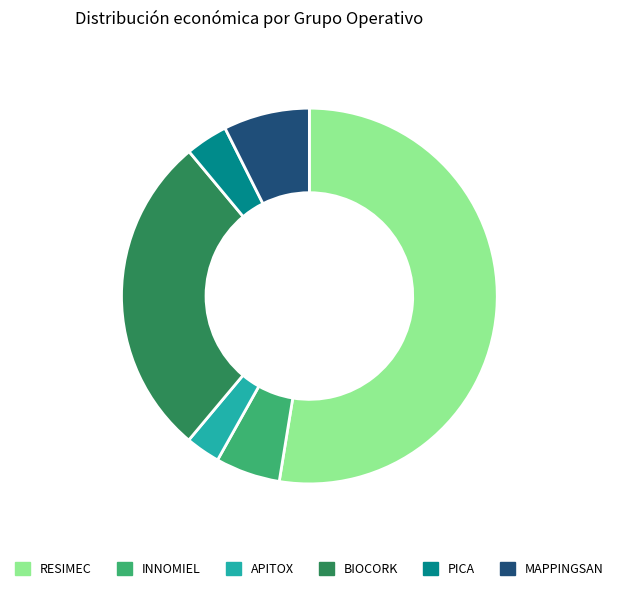

Is it true that RESIMEC is 60% of the pie?

False